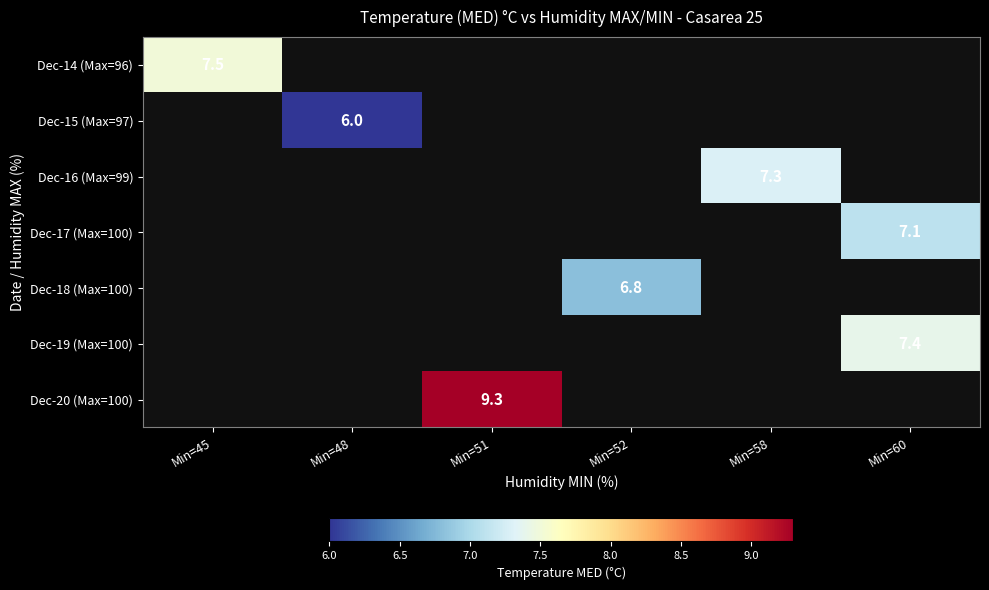

How many positive values does the Dec-19 (Max=100) series have?

1